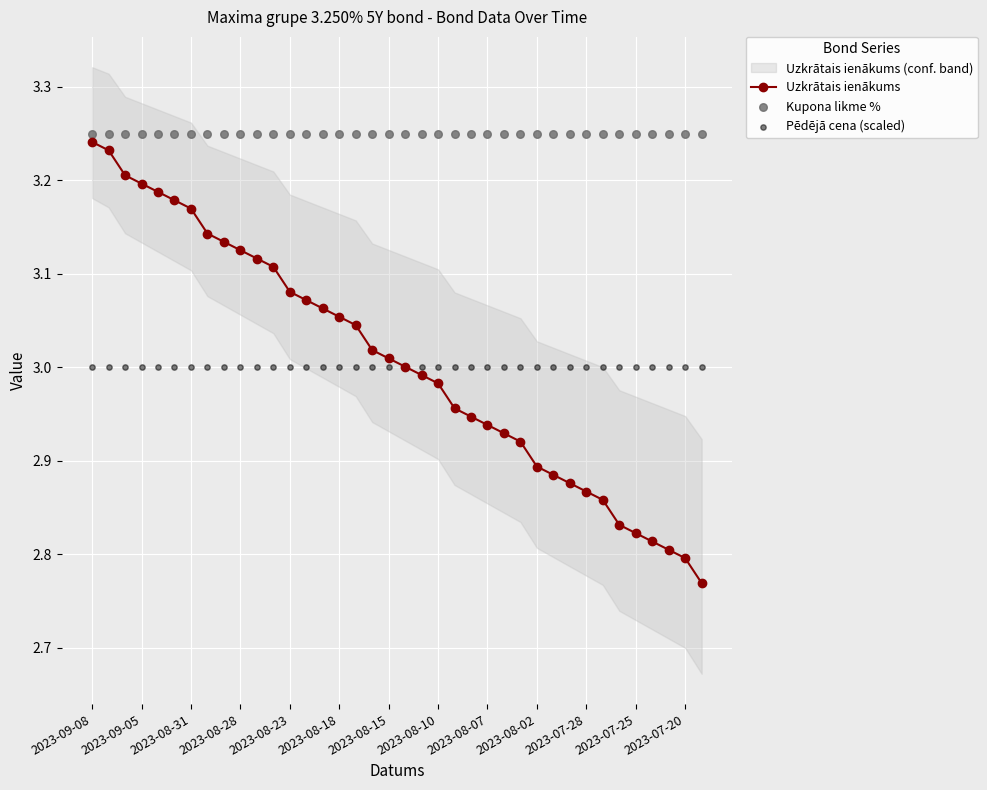

Which series has the largest total across all categories?

Kupona likme %